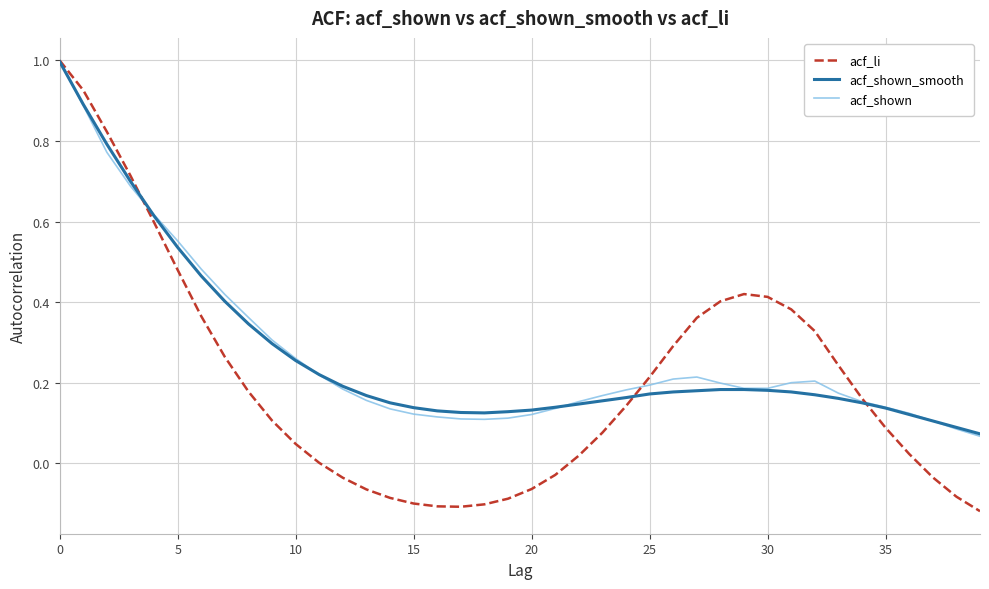

What is the maximum value shown in the chart?

1.0